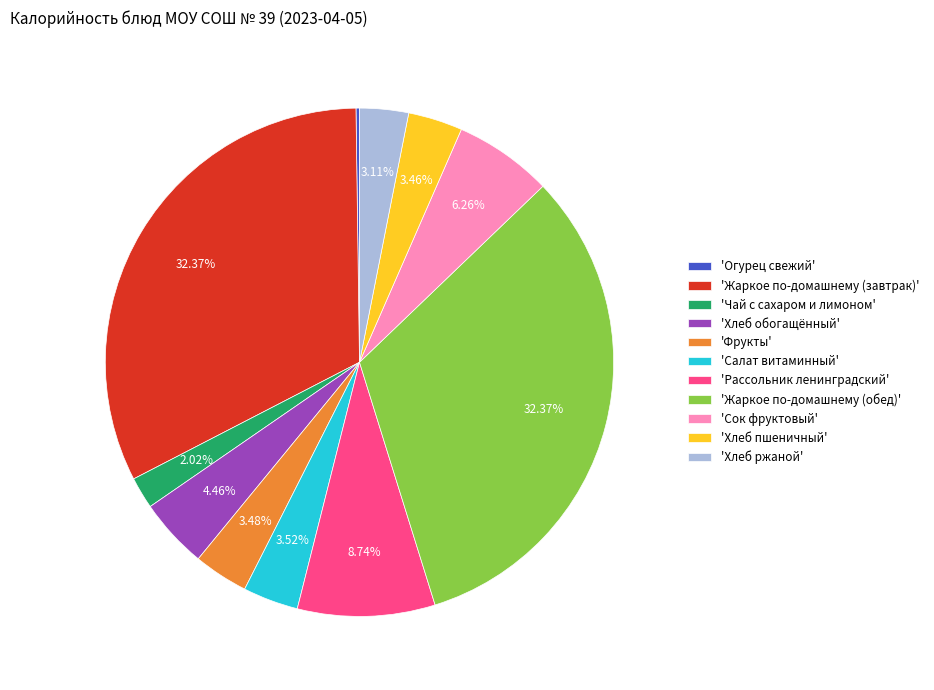

Approximately how many times larger is the value at 'Жаркое по-домашнему (обед)' compared to 'Чай с сахаром и лимоном'?

16.0